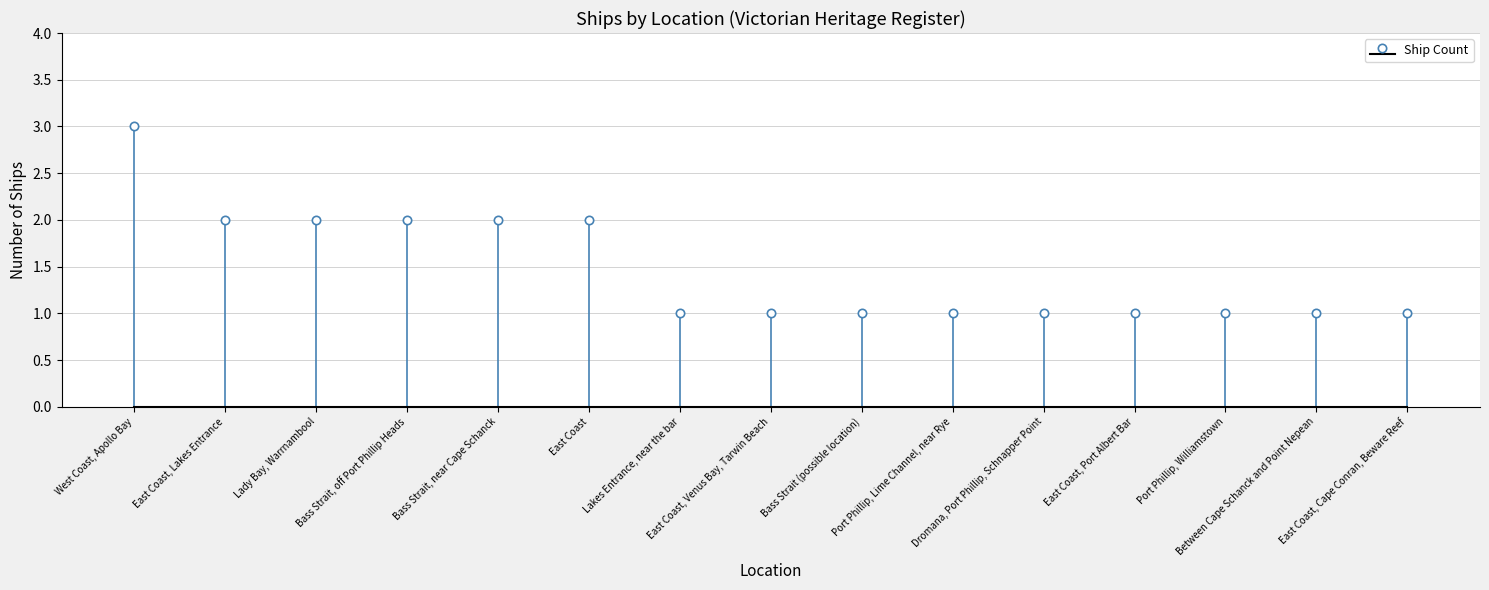

List the labels in order of value, largest first.

West Coast, Apollo Bay, East Coast, Lakes Entrance, Lady Bay, Warrnambool, Bass Strait, off Port Phillip Heads, Bass Strait, near Cape Schanck, East Coast, Lakes Entrance, near the bar, East Coast, Venus Bay, Tarwin Beach, Bass Strait (possible location), Port Phillip, Lime Channel, near Rye, Dromana, Port Phillip, Schnapper Point, East Coast, Port Albert Bar, Port Phillip, Williamstown, Between Cape Schanck and Point Nepean, East Coast, Cape Conran, Beware Reef